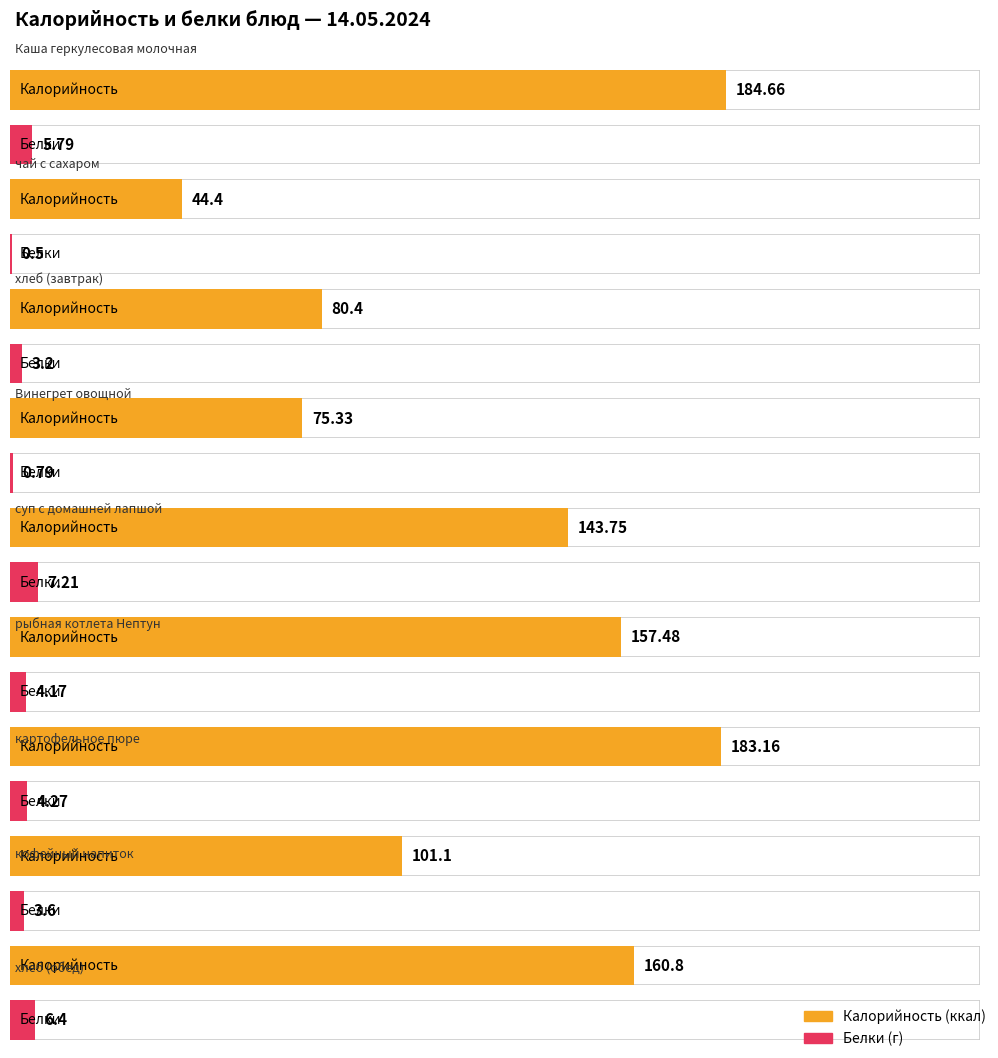

Which series has the widest spread of values?

Калорийность